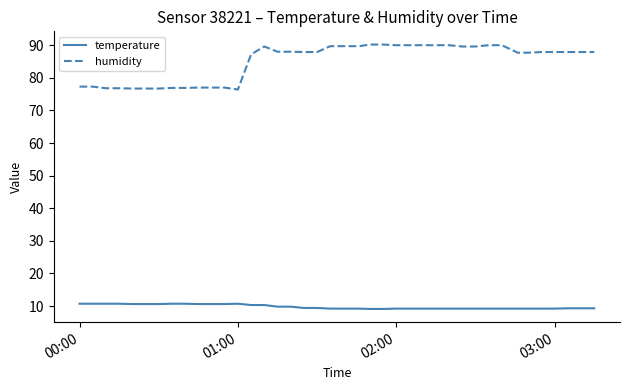

What is the minimum value for temperature?

9.1